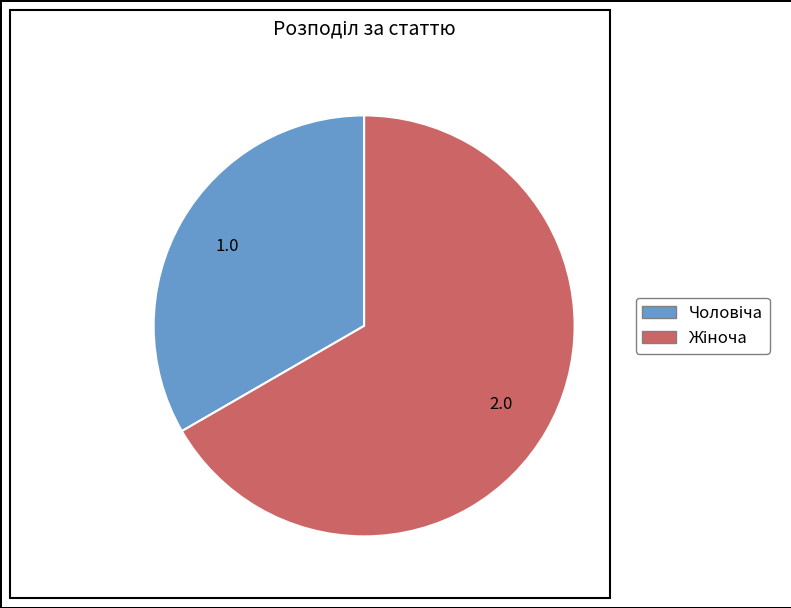

Is there any slice that represents more than half of the pie?

Yes